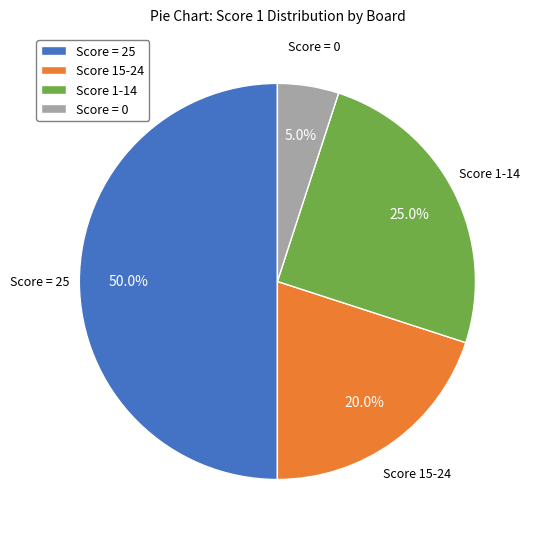

Is Score 15-24 the majority of the pie?

No